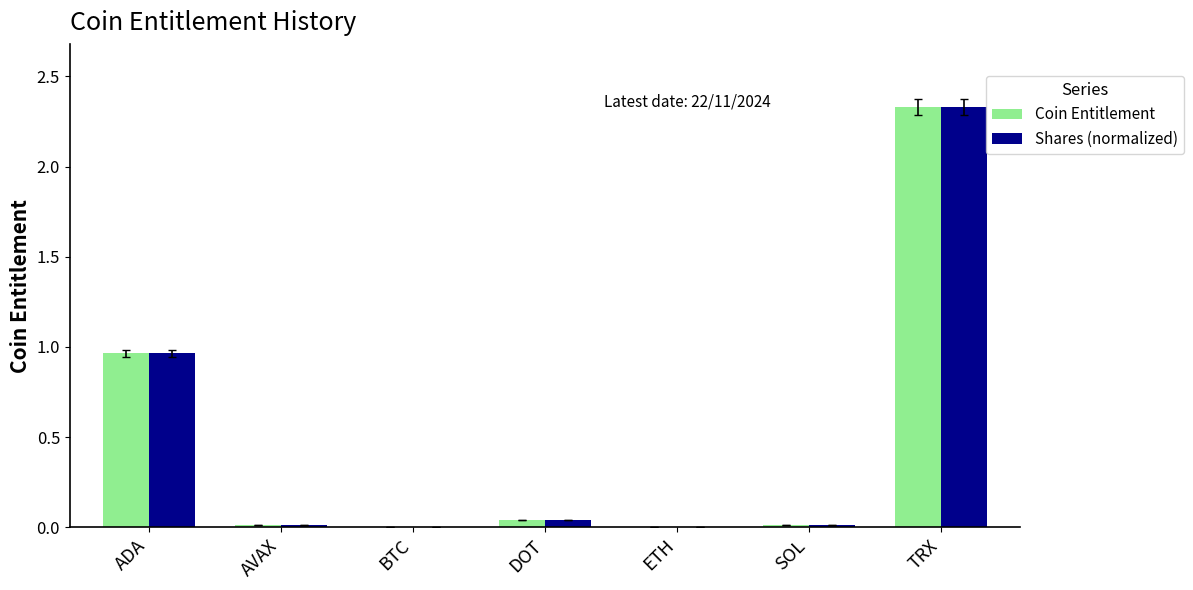

Is the value of Shares (normalized) at TRX greater than the value of Coin Entitlement at AVAX?

Yes